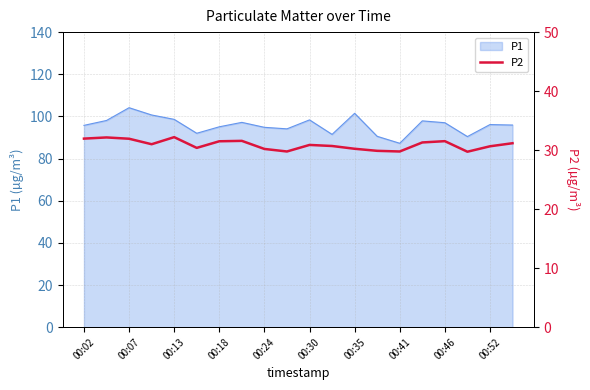

What is the smallest value displayed?

29.7